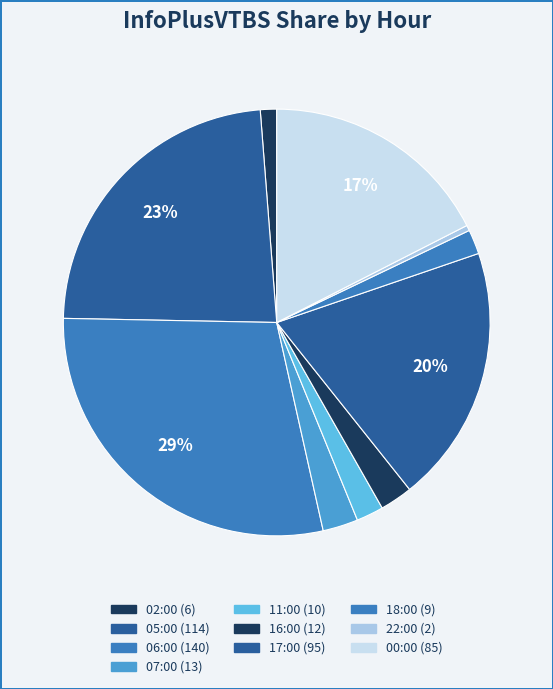

Count the number of slices in the pie.

10